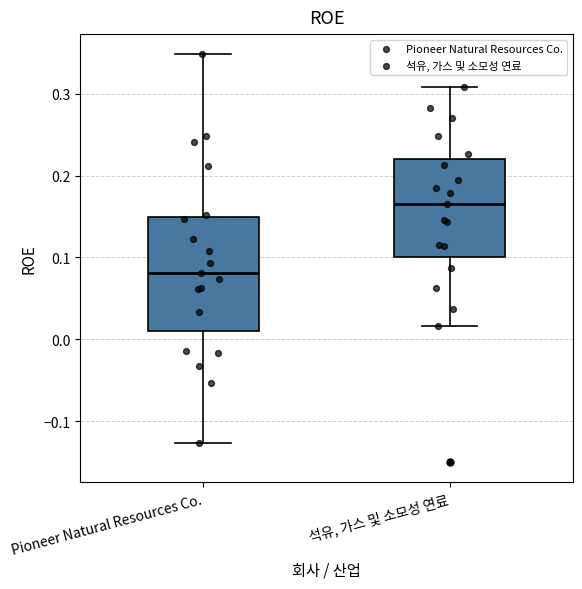

Where does the upper whisker of the box for 석유, 가스 및 소모성 연료 end on the y-axis? The values are not printed on the chart, so give them approximately, as read against the axis.

0.31